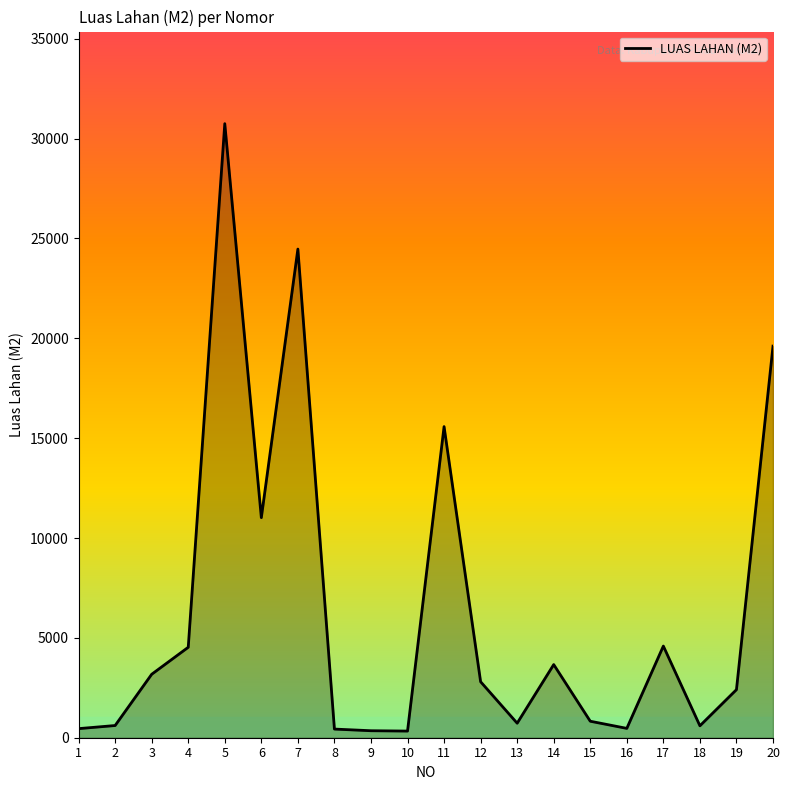

How many lines are shown in the chart?

1